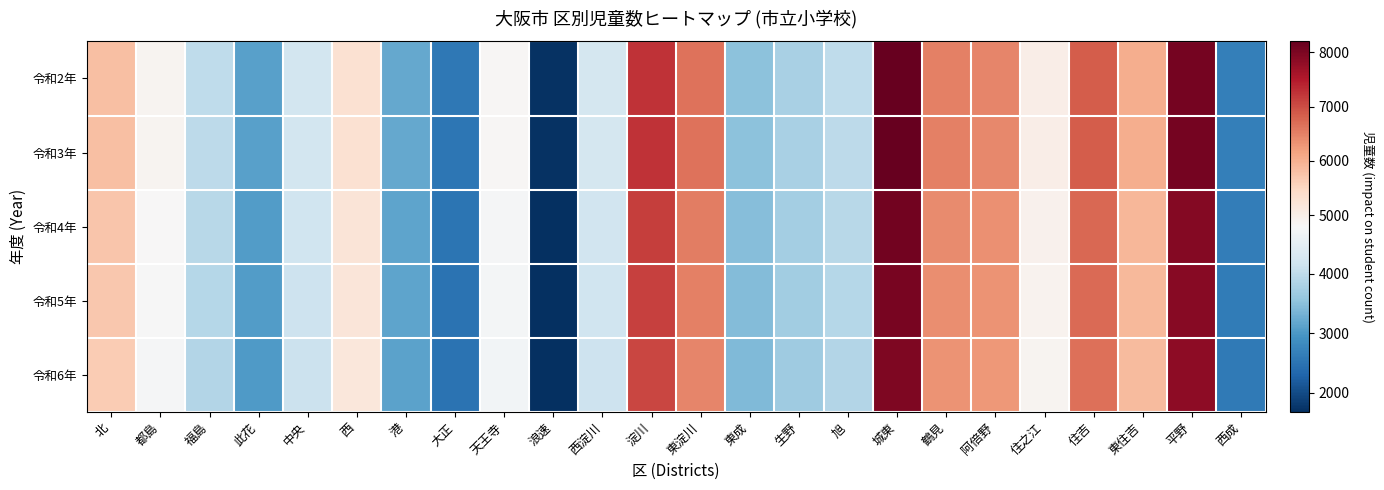

Rank the series by their maximum value, from lowest to highest.

令和6年, 令和5年, 令和4年, 令和3年, 令和2年